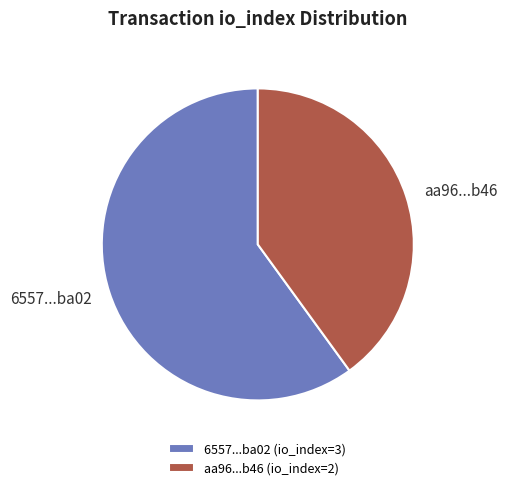

Between 6557...ba02 and aa96...b46, which is larger?

6557...ba02